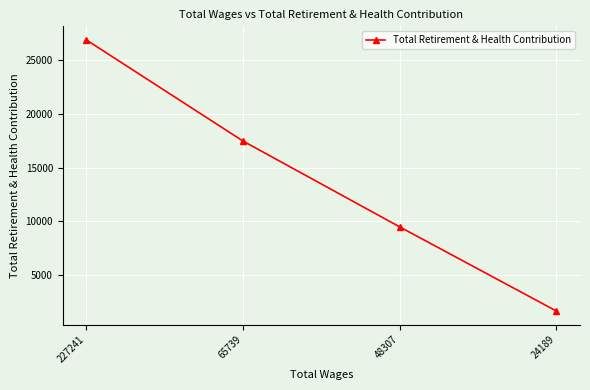

What is the ratio of the value at 65739 to the value at 227241?

0.6